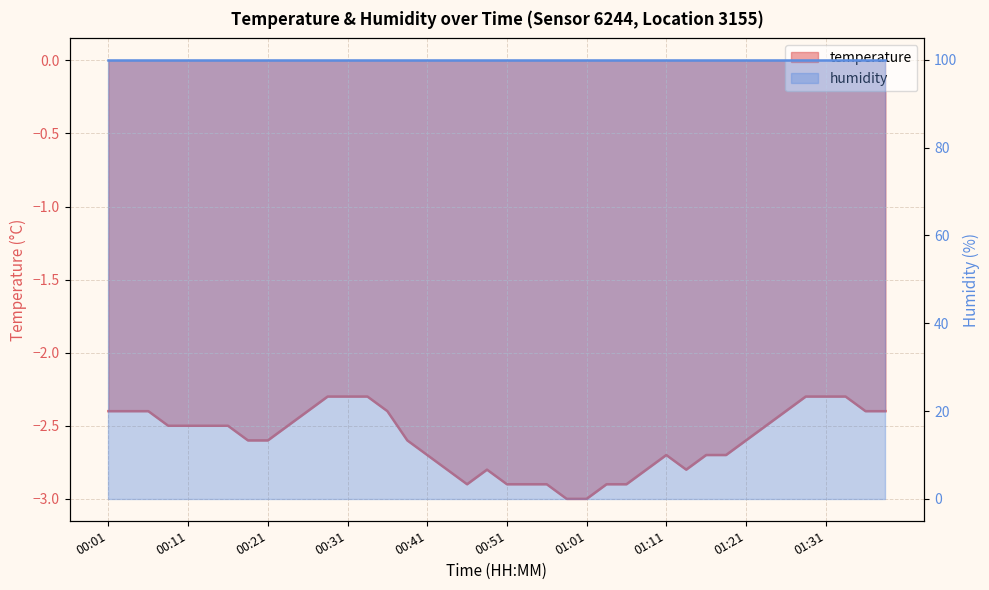

List the labels in order of value, largest first.

00:29, 00:31, 00:34, 01:28, 01:31, 01:34, 00:01, 00:03, 00:06, 00:26, 00:36, 01:26, 01:36, 01:38, 00:08, 00:11, 00:13, 00:16, 00:24, 01:23, 00:18, 00:21, 00:39, 01:21, 00:41, 01:11, 01:16, 01:18, 00:43, 00:48, 01:09, 01:13, 00:46, 00:51, 00:53, 00:56, 01:03, 01:06, 00:58, 01:01